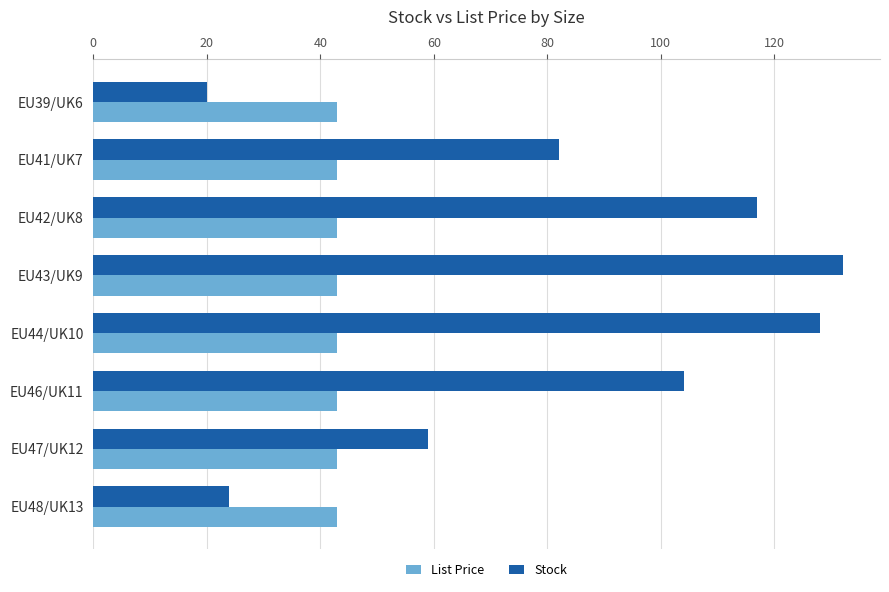

At which label is Stock closest to 76?

EU41/UK7